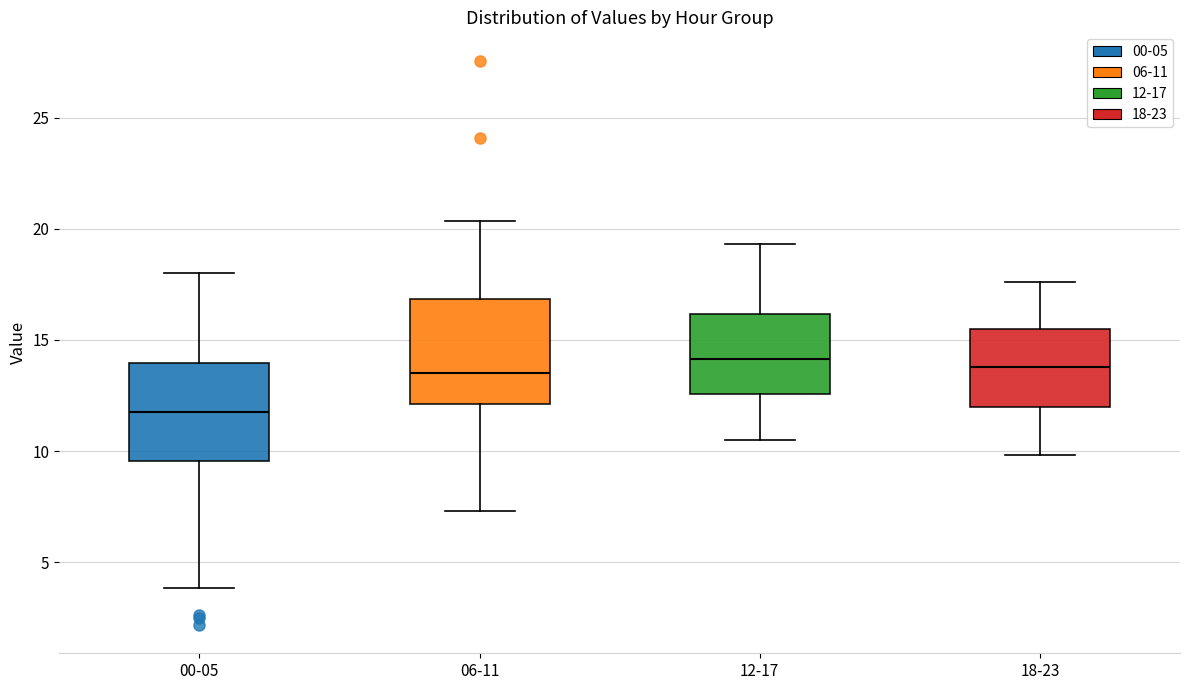

Reading left to right, read every box against the y-axis: the position of its median line, the range the box covers, and the ends of its whiskers. The values are not printed on the chart, so give them approximately, as read against the axis.

00-05: median 12.0, box 9.5 to 14.0, whiskers 4.0 to 18.0
06-11: median 13.5, box 12.0 to 17.0, whiskers 7.5 to 20.5
12-17: median 14.0, box 12.5 to 16.0, whiskers 10.5 to 19.5
18-23: median 14.0, box 12.0 to 15.5, whiskers 10.0 to 17.5